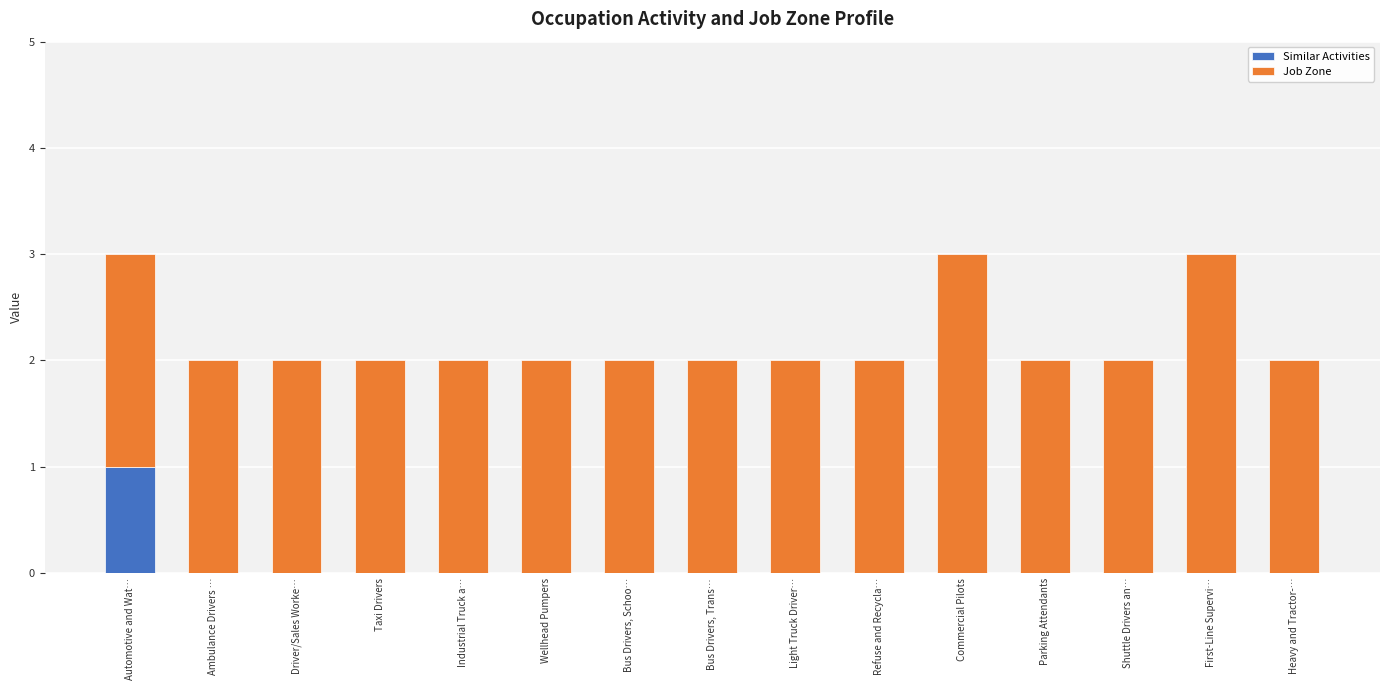

What are all the series names shown in the legend?

Similar Activities, Job Zone